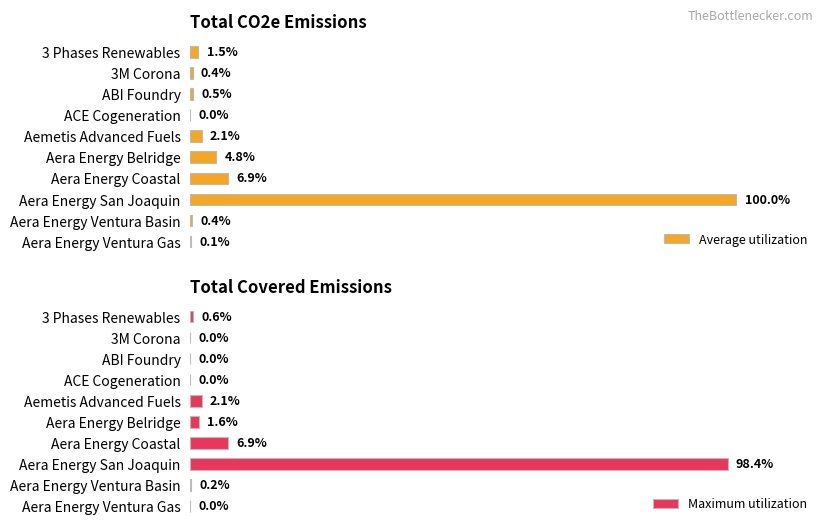

Which category has the highest value in the Maximum utilization series?

Aera Energy San Joaquin